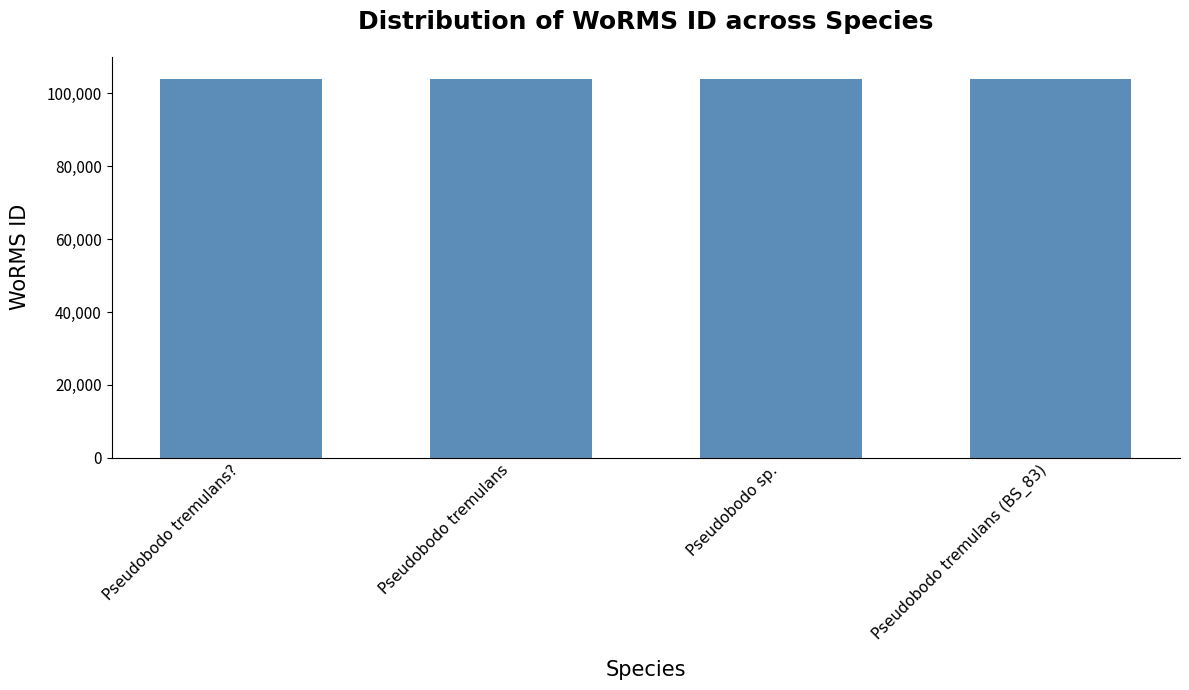

What is the maximum value shown in the chart?

104015